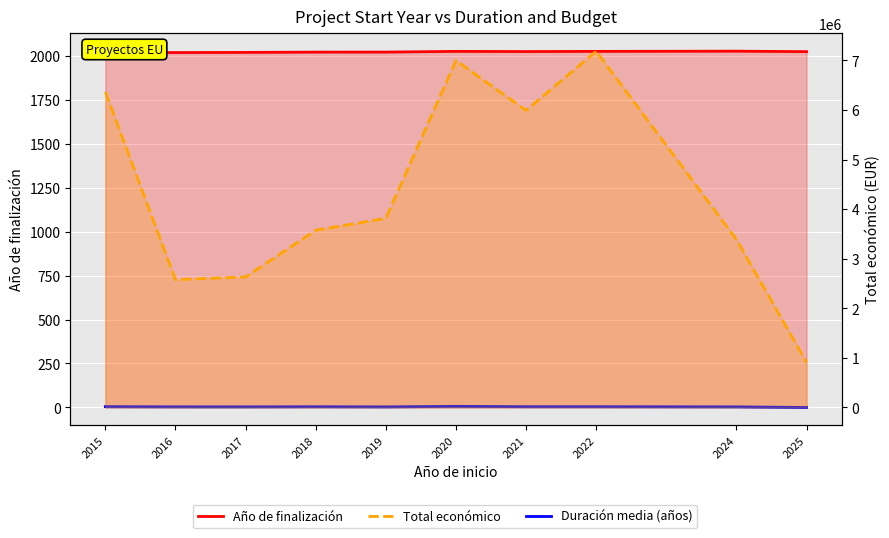

What is the value of the Duración media (años) point at the 4th from the left?

3.8